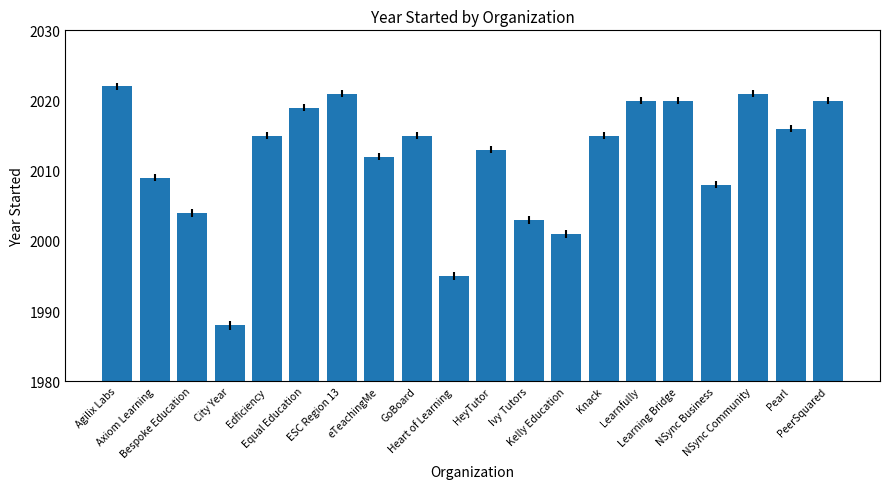

What is the difference between the maximum and minimum values?

34